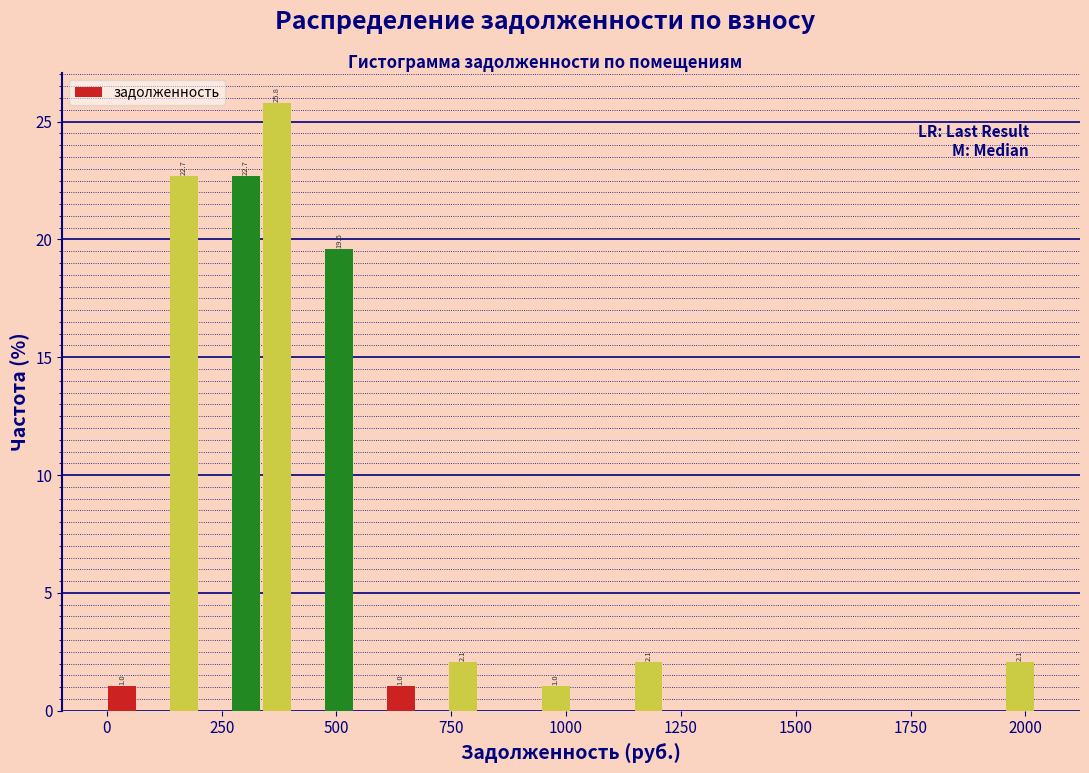

Around what value on the x-axis is the tallest bar? Give the approximate position of its centre, as read against the axis.

350